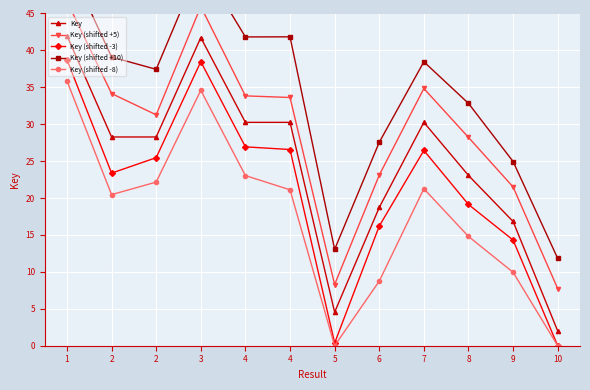

What are all the series names shown in the legend?

Key, Key (shifted +5), Key (shifted -3), Key (shifted +10), Key (shifted -8)